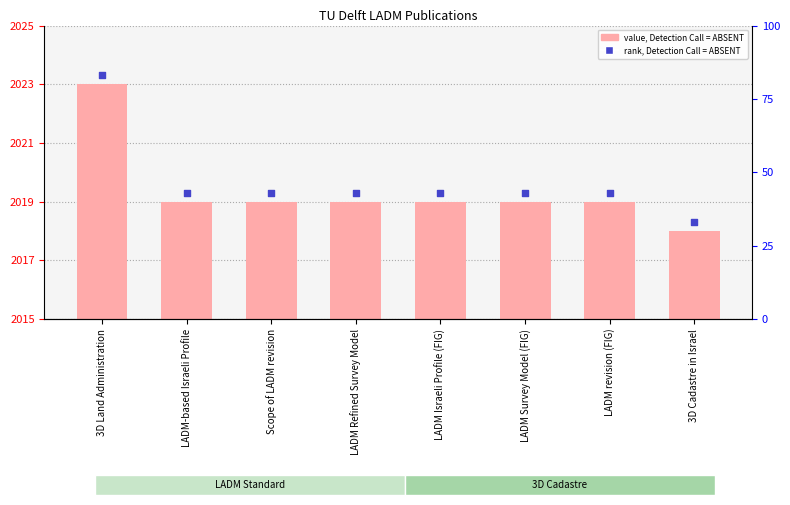

At how many categories does at least one series exceed 2021?

1